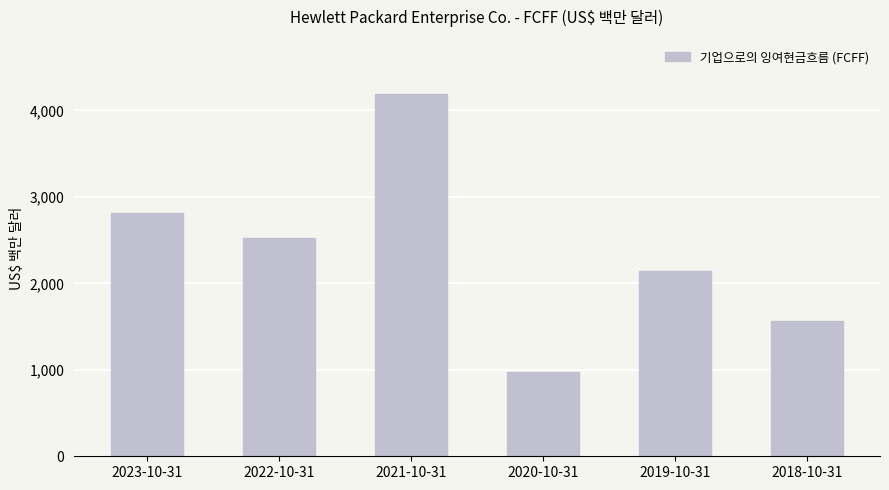

What is the sum of the values at 2022-10-31 and 2023-10-31?

5339